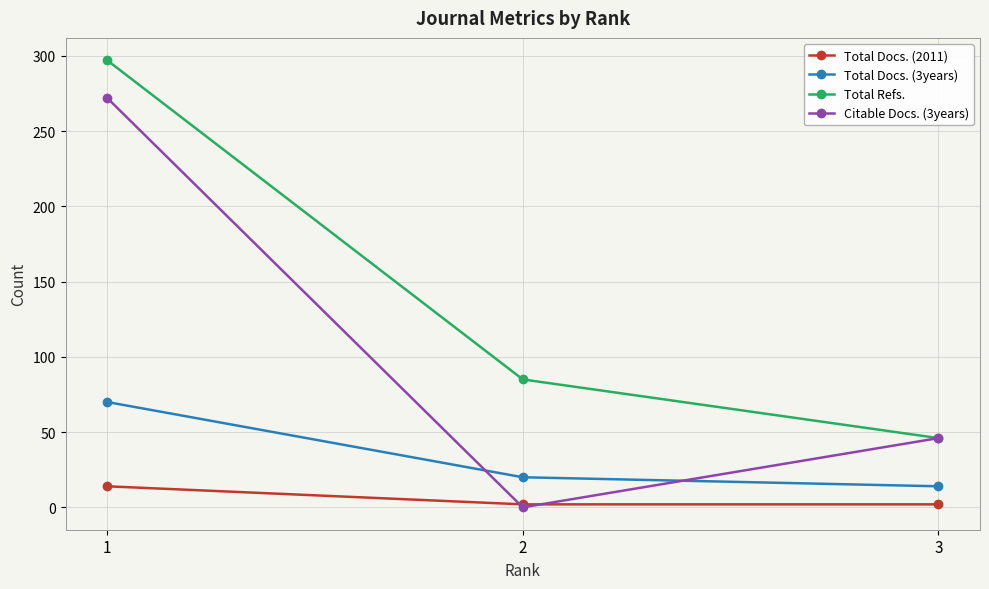

The Citable Docs. (3years) series shows 46 at 3. True or false?

True